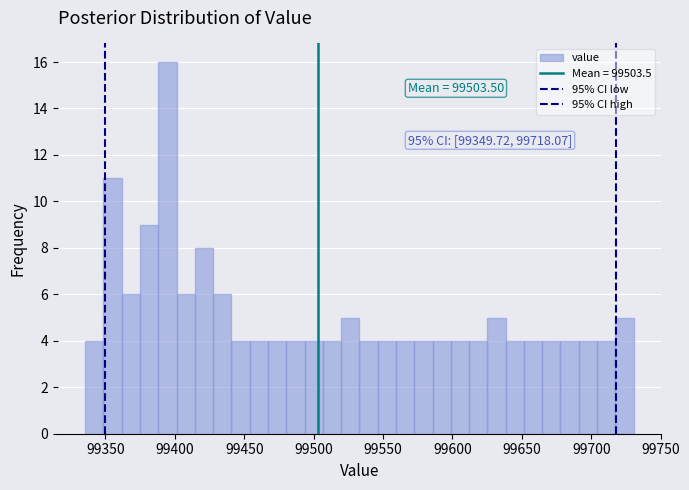

Around what value on the x-axis is the tallest bar? Give the approximate position of its centre, as read against the axis.

99395